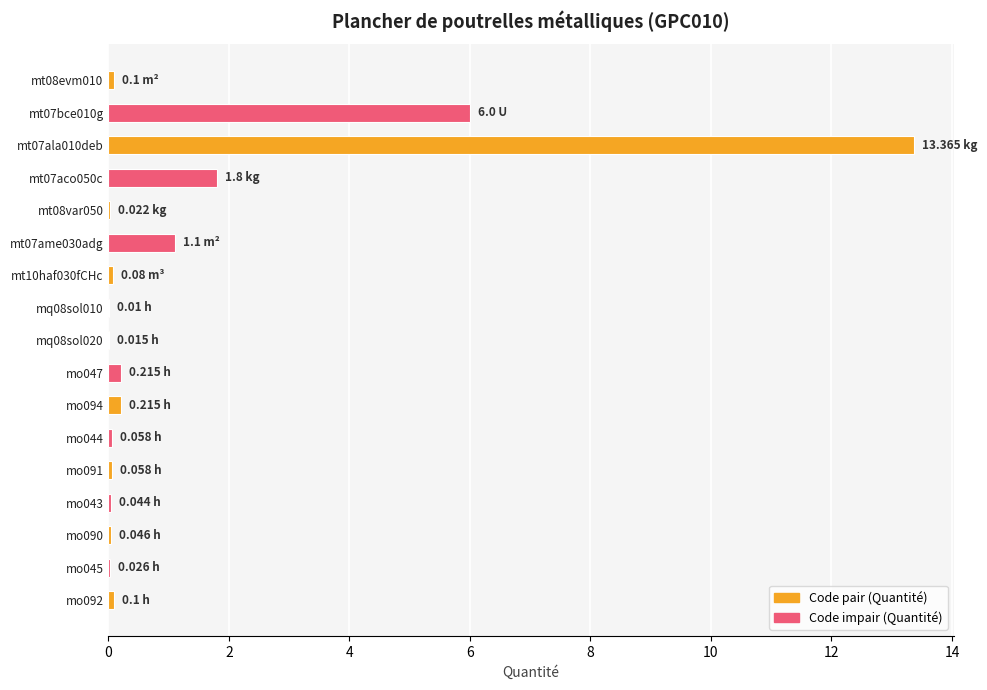

What is the sum of all values?

23.3